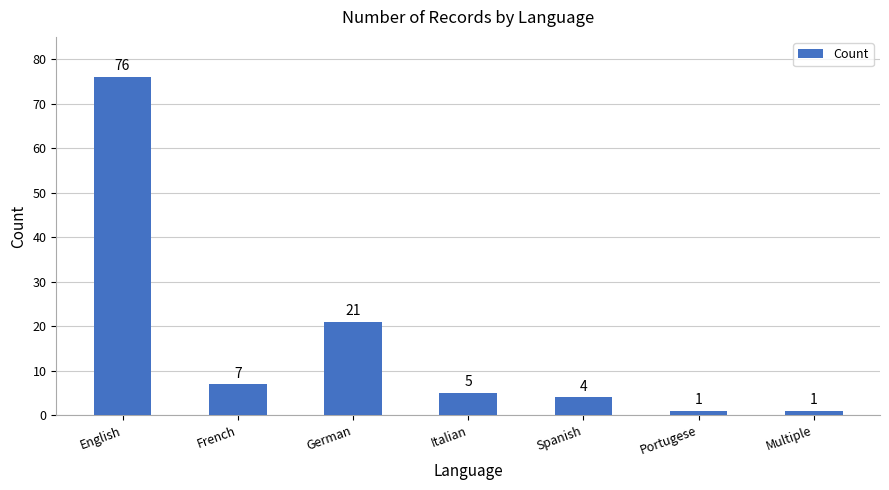

Approximately how many times larger is the value at Spanish compared to French?

0.6